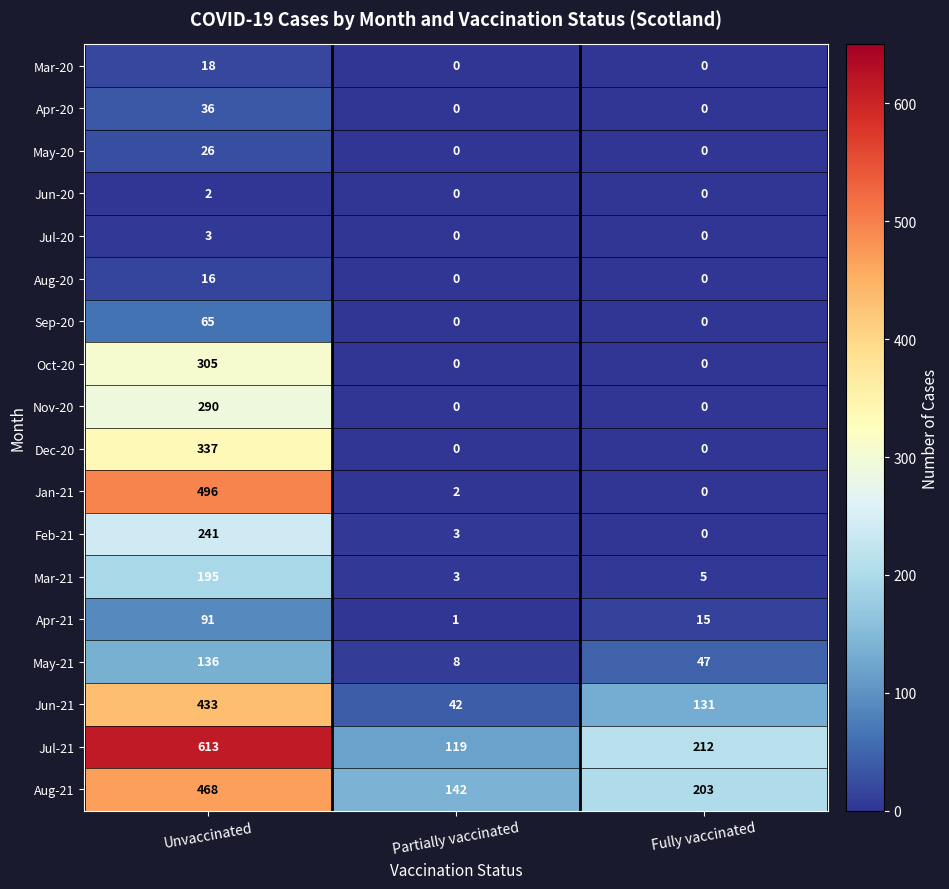

What value does the Aug-21 series have at Partially vaccinated?

142